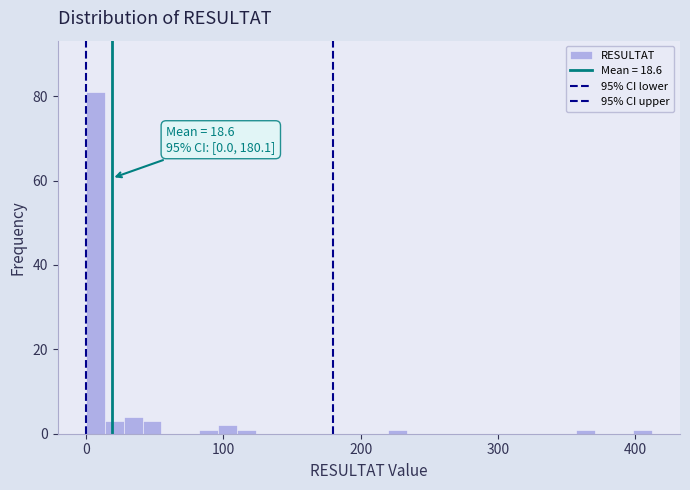

Around what value on the x-axis is the tallest bar? Give the approximate position of its centre, as read against the axis.

10